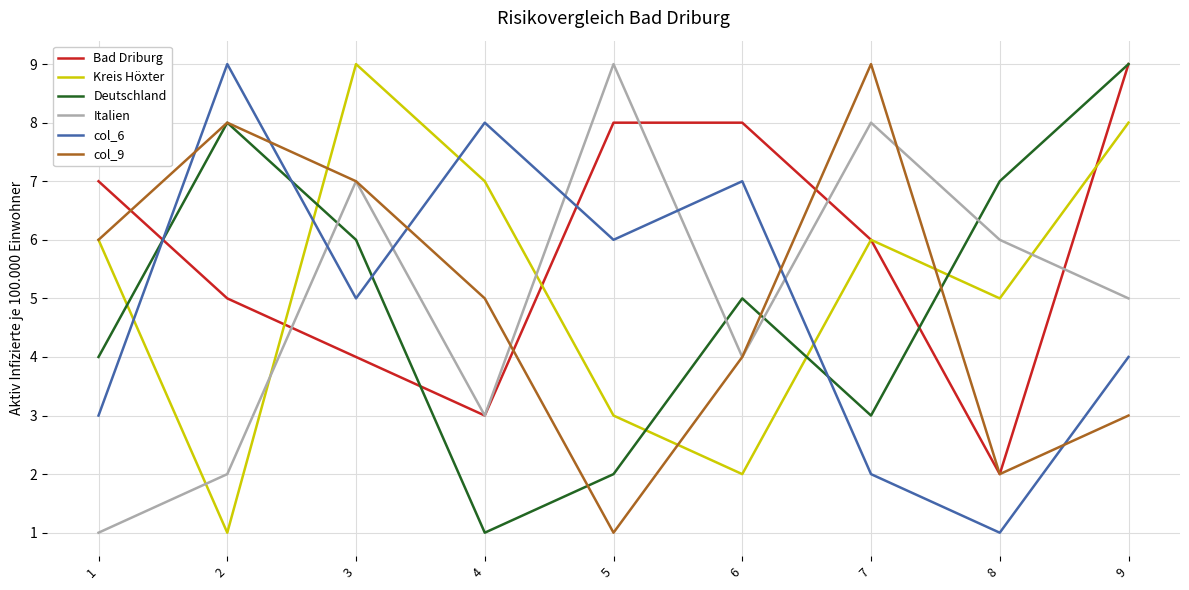

The value of Italien at 4 is 3. True or false?

True